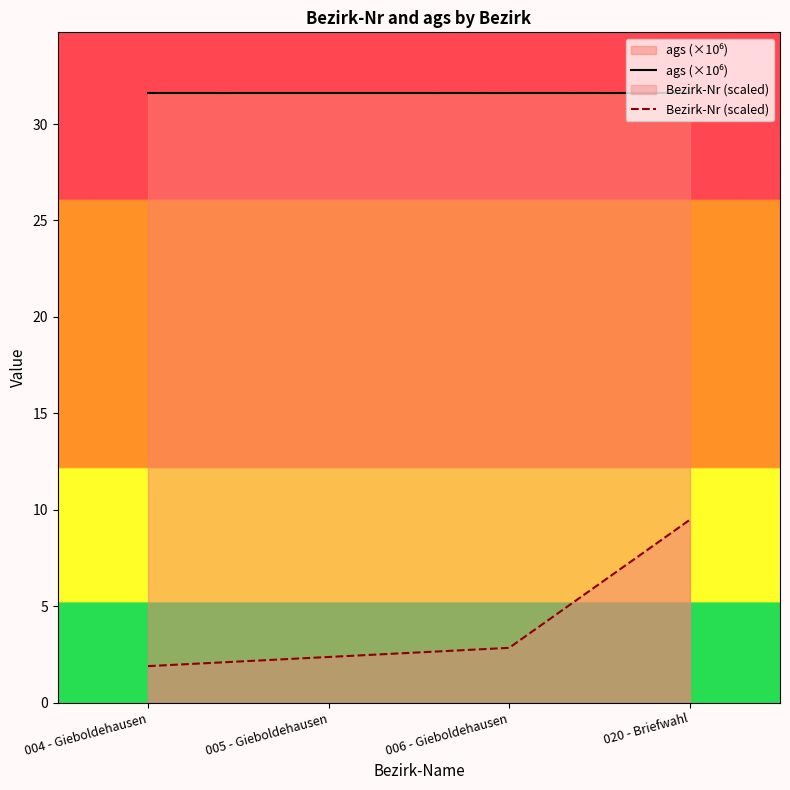

Reading right to left, what are all the values shown in this chart?

ags (×10⁶): 020 - Briefwahl=31.6	006 - Gieboldehausen=31.6	005 - Gieboldehausen=31.6	004 - Gieboldehausen=31.6
Bezirk-Nr (scaled): 020 - Briefwahl=9.5	006 - Gieboldehausen=2.8	005 - Gieboldehausen=2.4	004 - Gieboldehausen=1.9